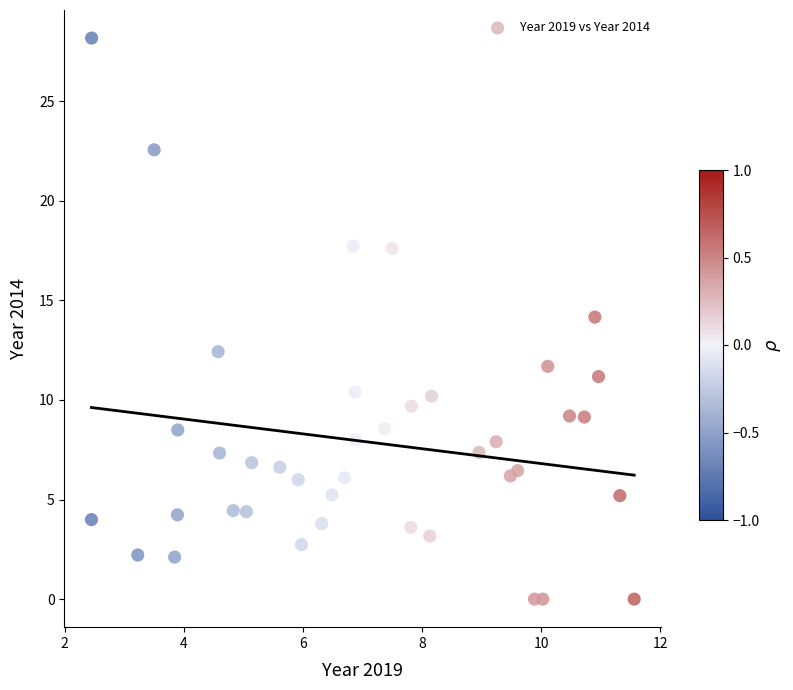

What is the range of X values (max minus min)?

9.1